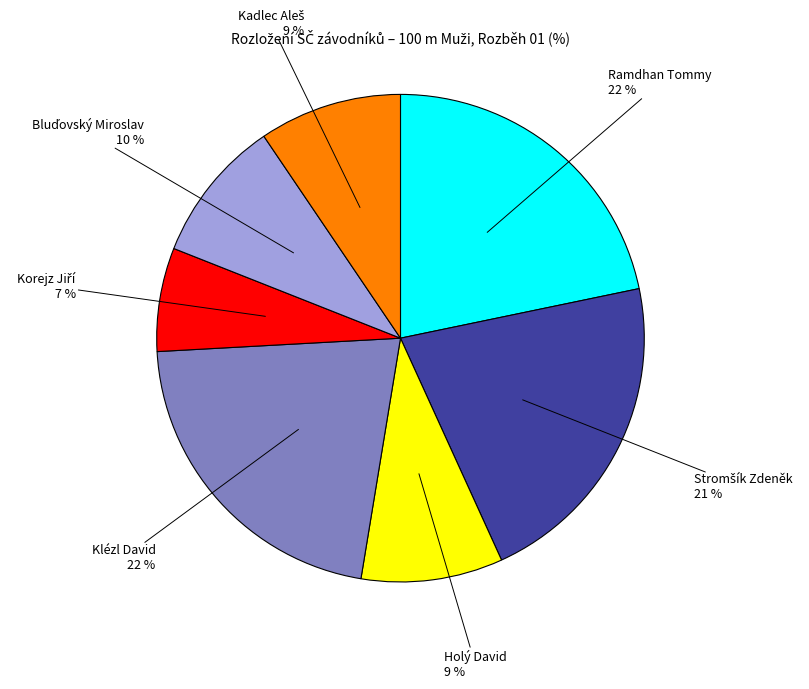

To the nearest percent, what is the difference between the largest and smallest slice percentages?

15%